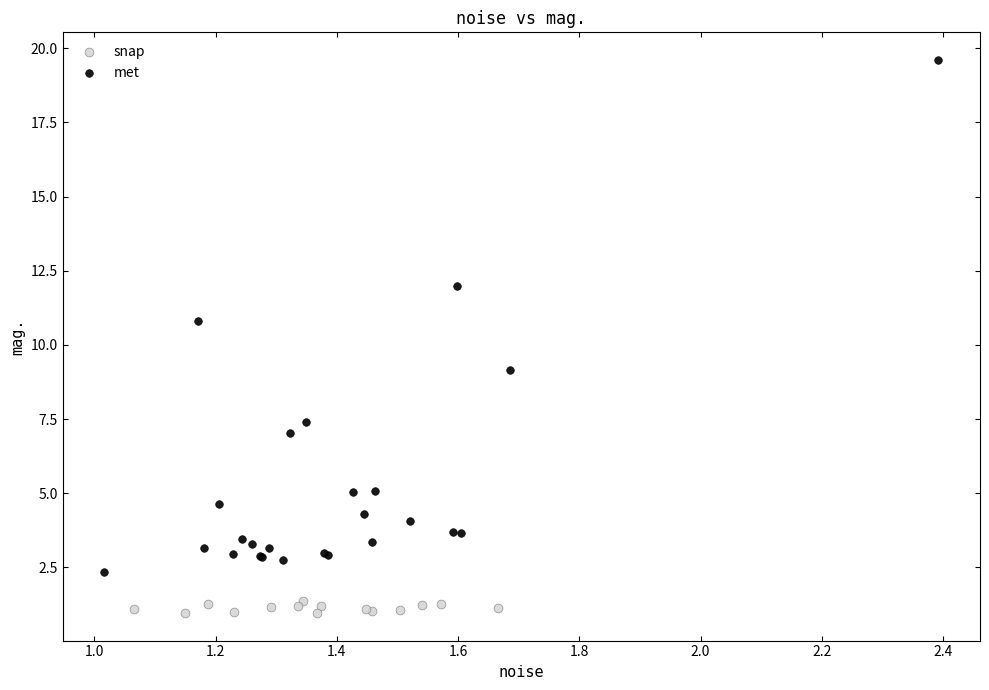

Which series reaches the maximum Y coordinate?

met